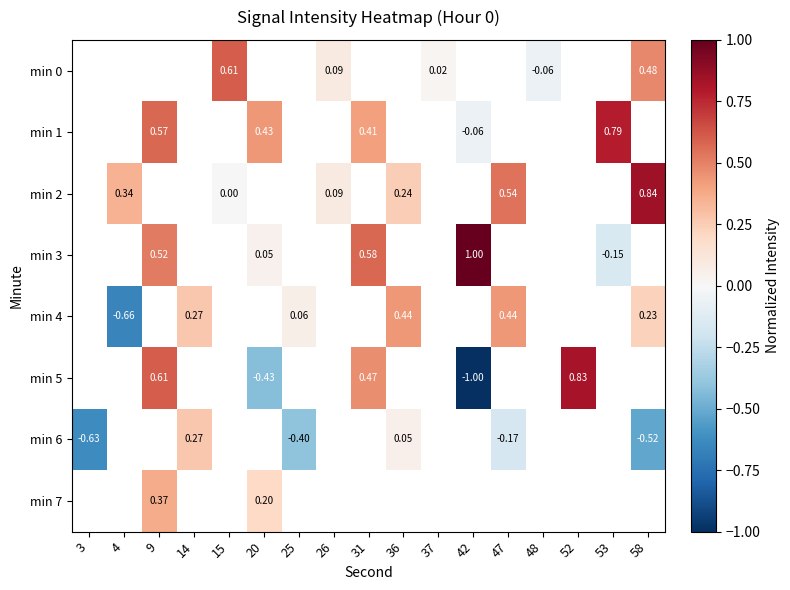

Which label corresponds to the largest value in the chart?

42